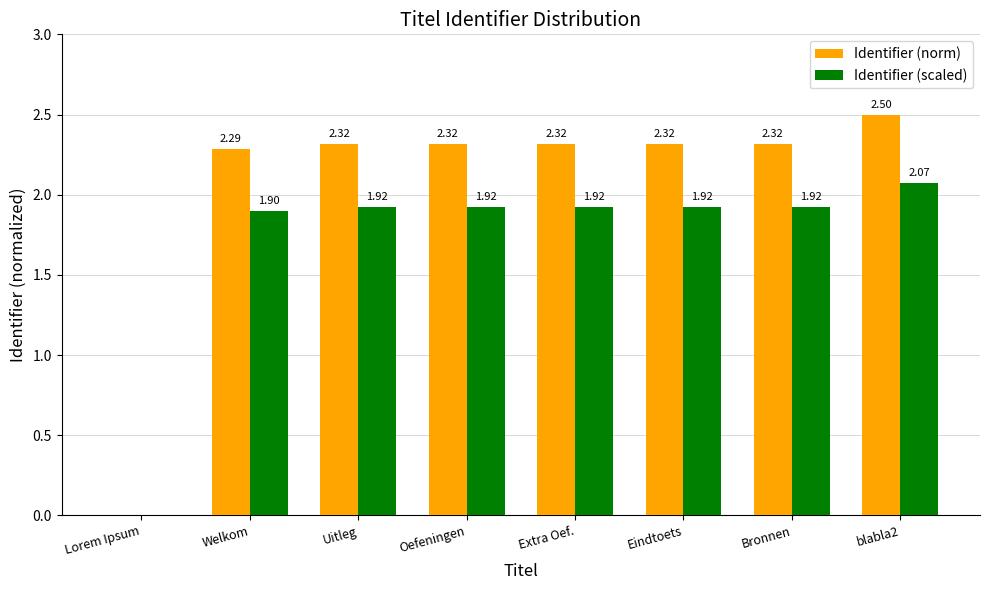

Which series changed the most between Extra Oef. and blabla2?

Identifier (norm)